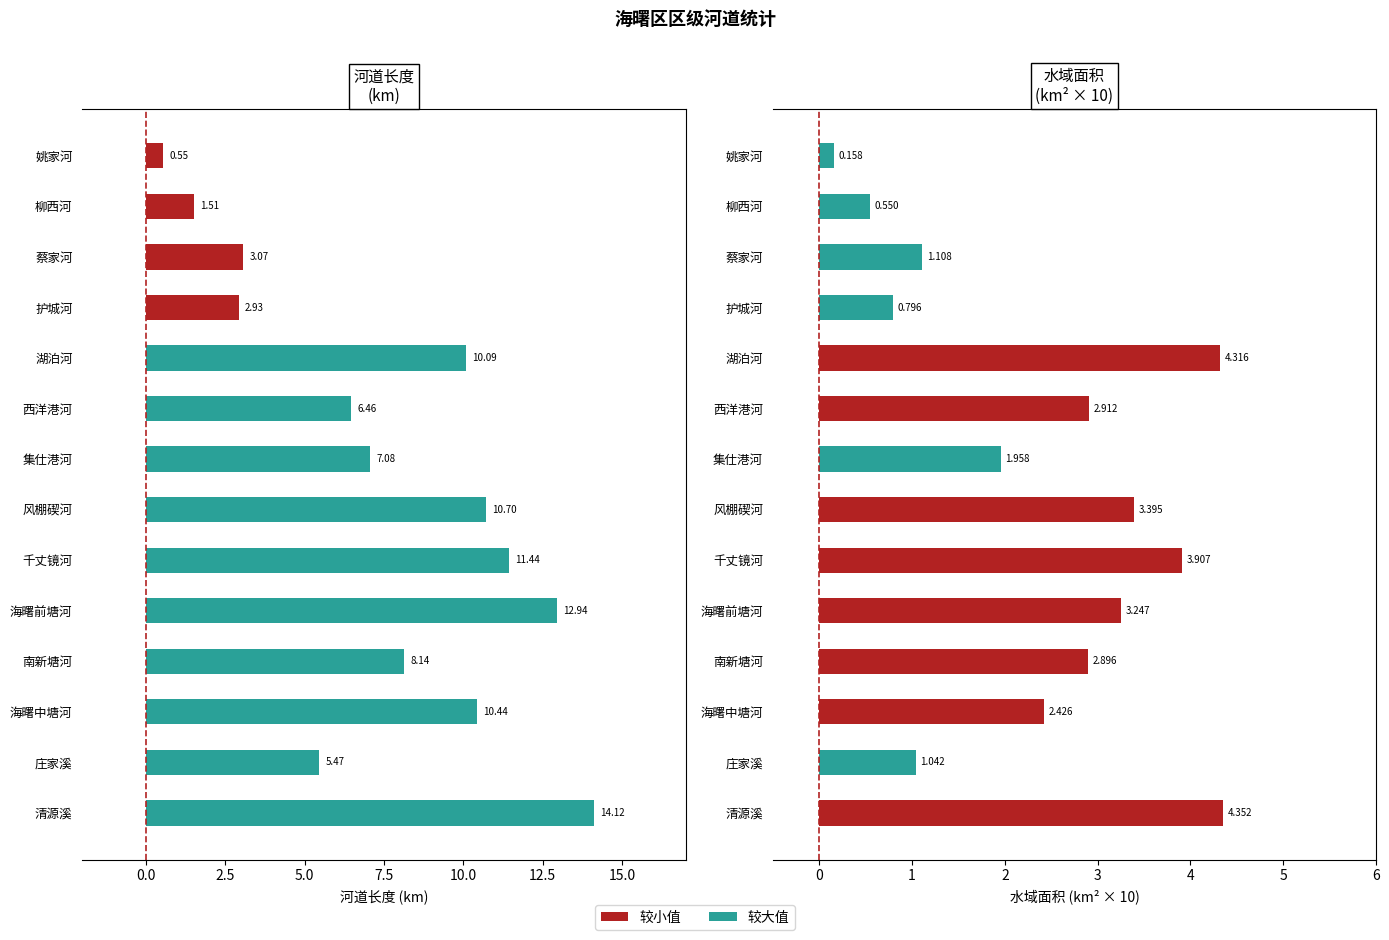

Which series has the widest spread of values?

河道长度(km)